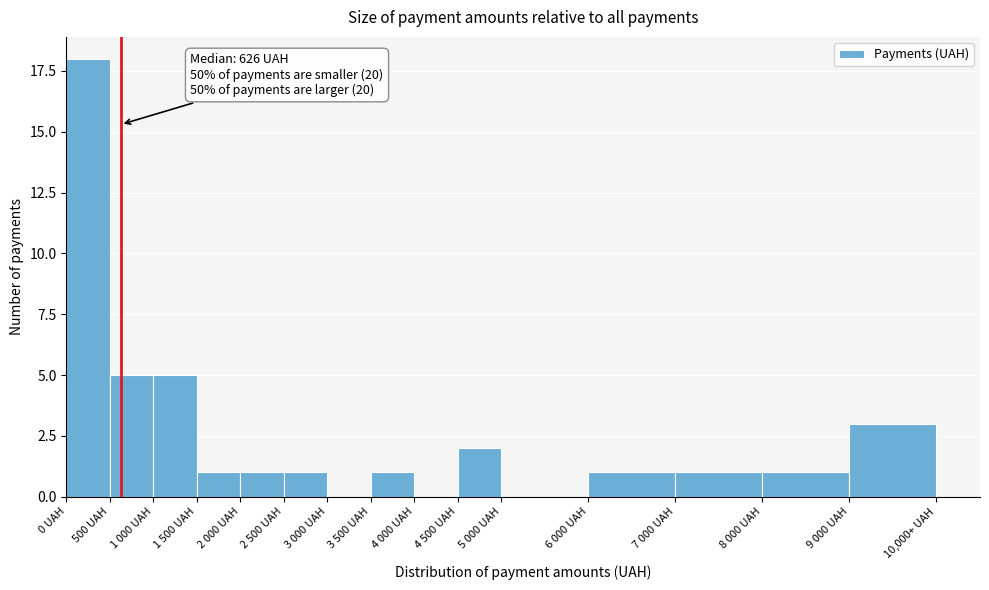

Reading left to right, transcribe all the data shown in this chart.

0 UAH=18	500 UAH=5	1 000 UAH=5	1 500 UAH=1	2 000 UAH=1	2 500 UAH=1	3 000 UAH=0	3 500 UAH=1	4 000 UAH=0	4 500 UAH=2	5 000 UAH=0	6 000 UAH=1	7 000 UAH=1	8 000 UAH=1	9 000 UAH=3